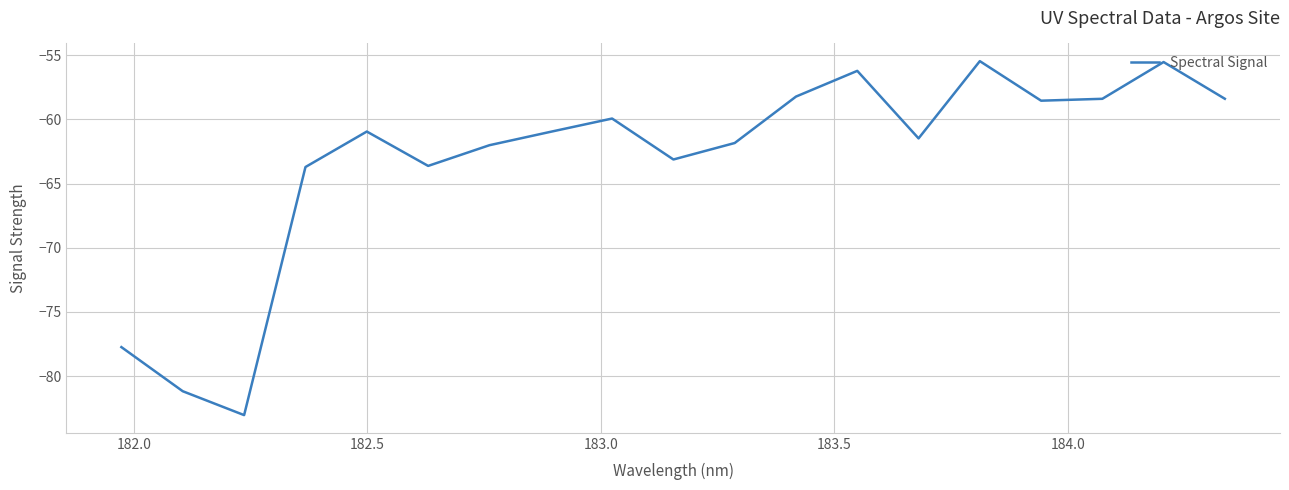

Count the number of categories in the chart.

19